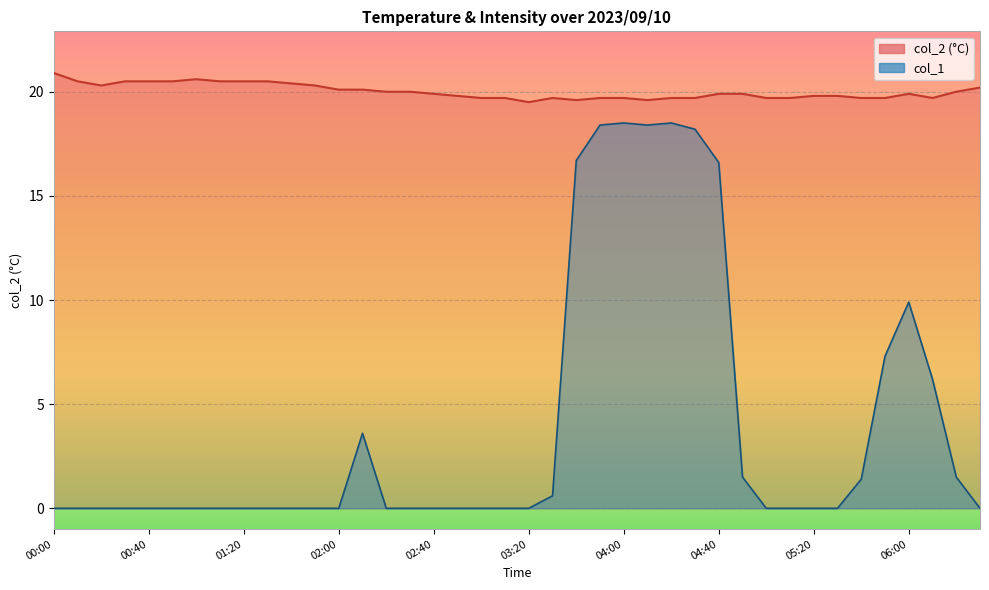

Count the number of categories in the chart.

40